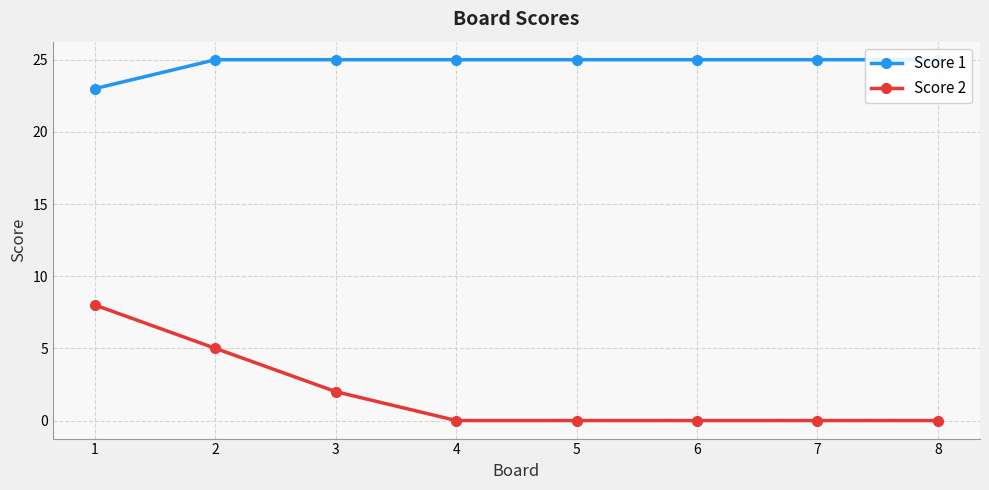

Does the chart display data point markers on the line(s)?

Yes